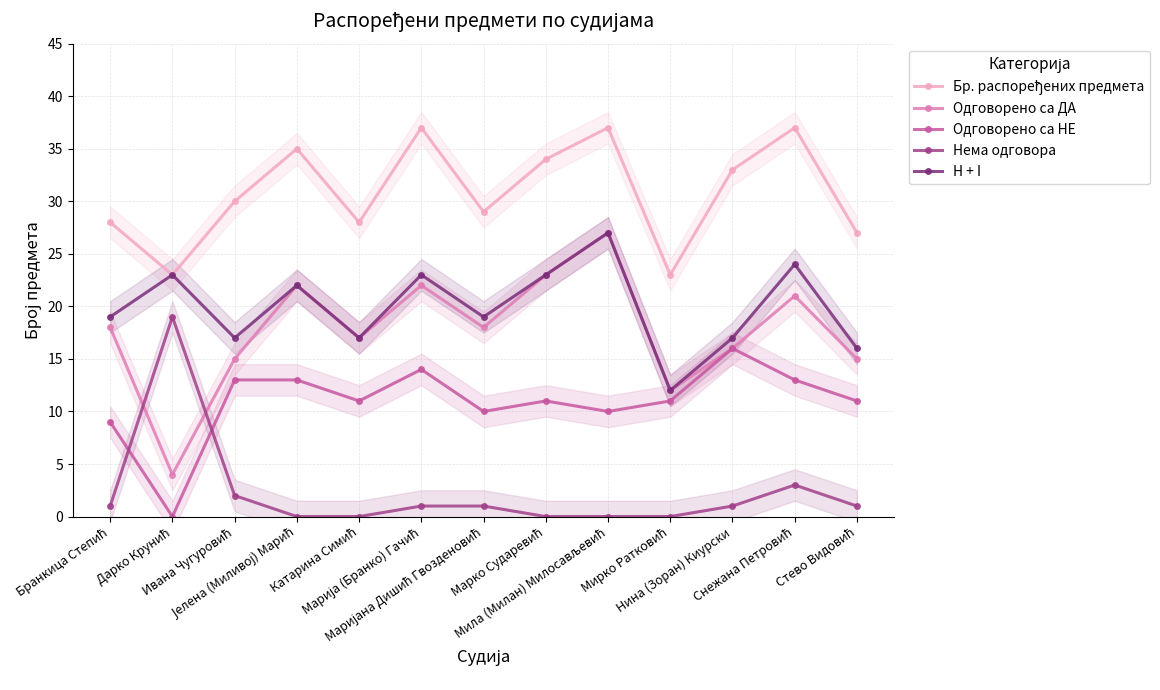

What is the difference between the maximum and second lowest values in the H + I series?

11